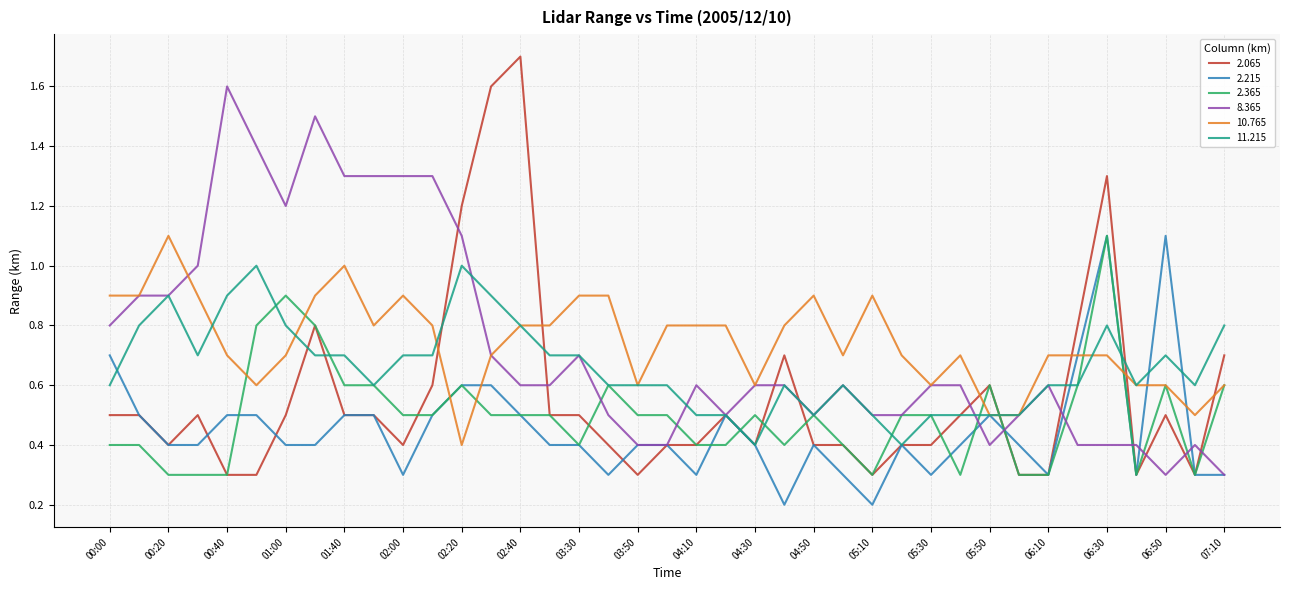

What is the minimum value for 2.065?

0.3